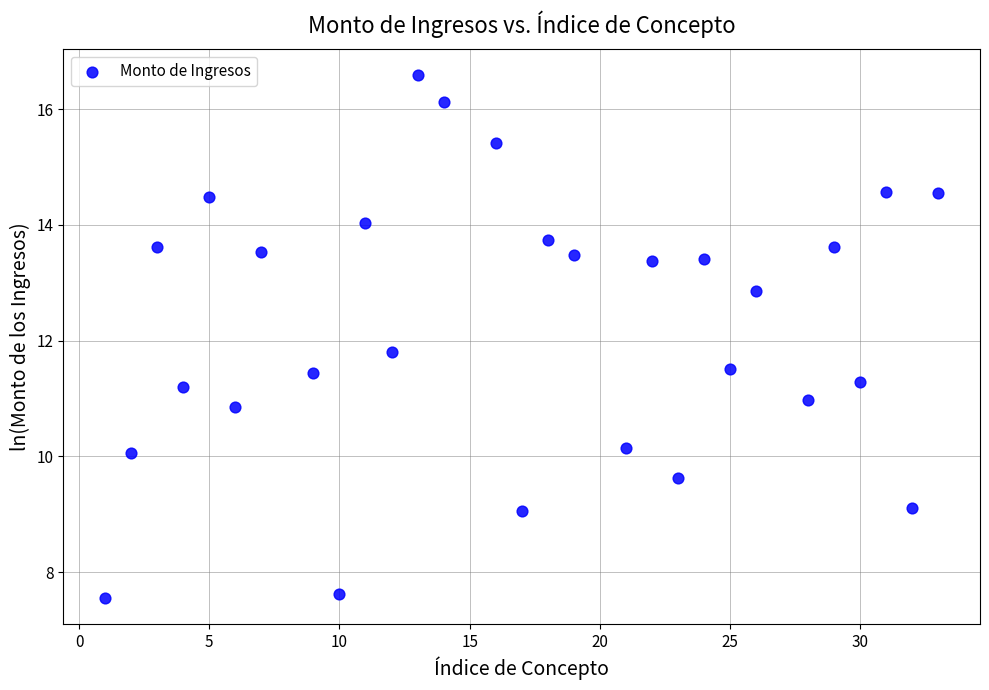

What is the range of Y values (max minus min)?

9.0